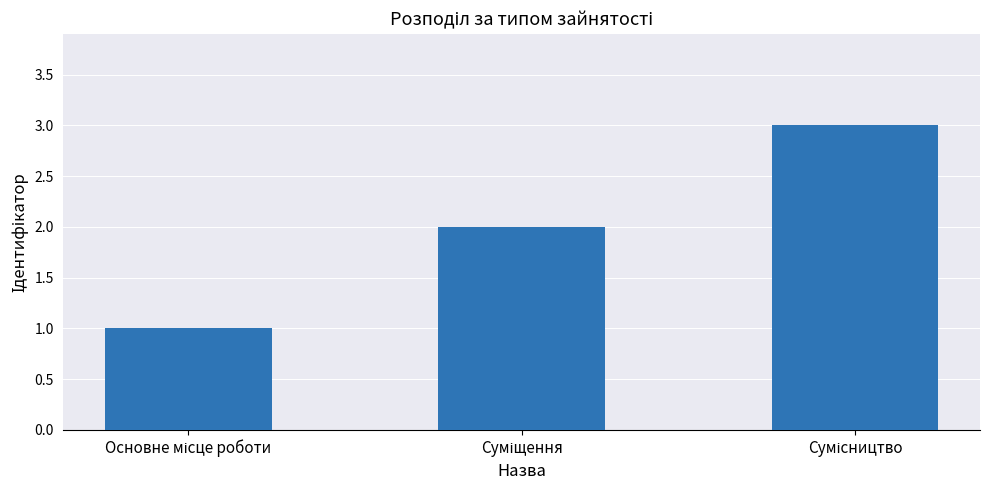

What is the greatest value displayed?

3